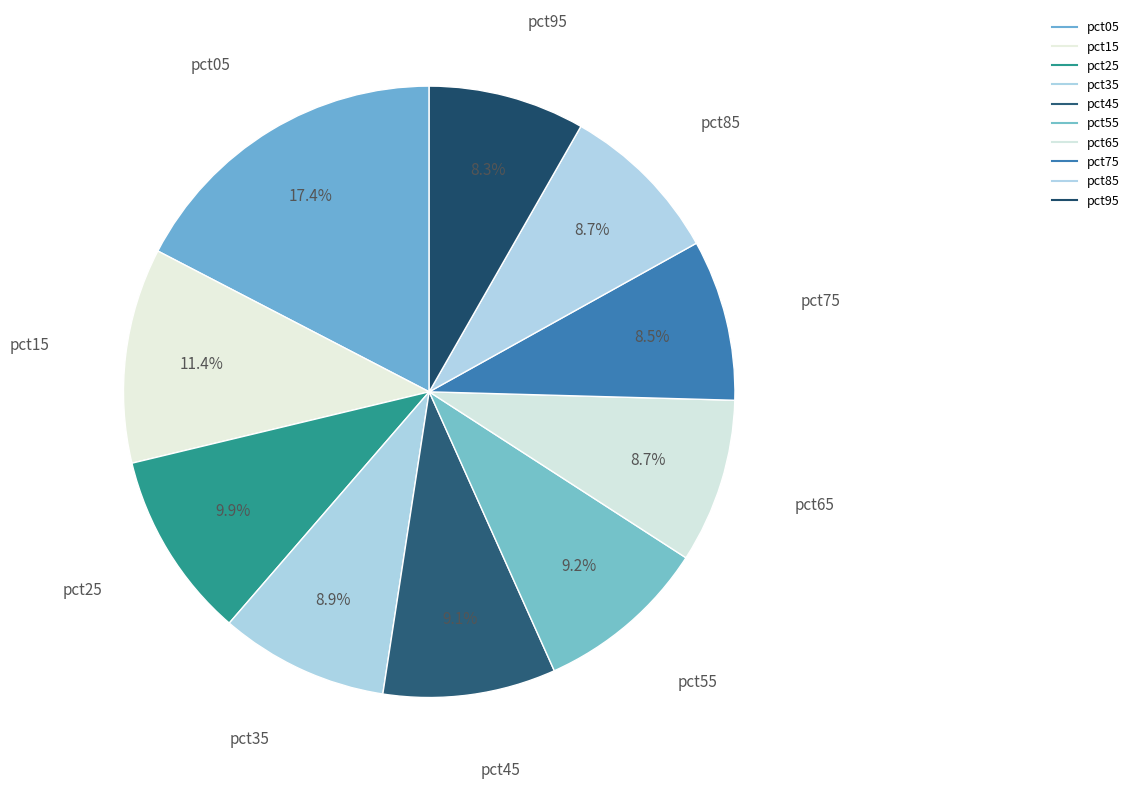

To the nearest percent, what percentage of the pie is pct35?

9%